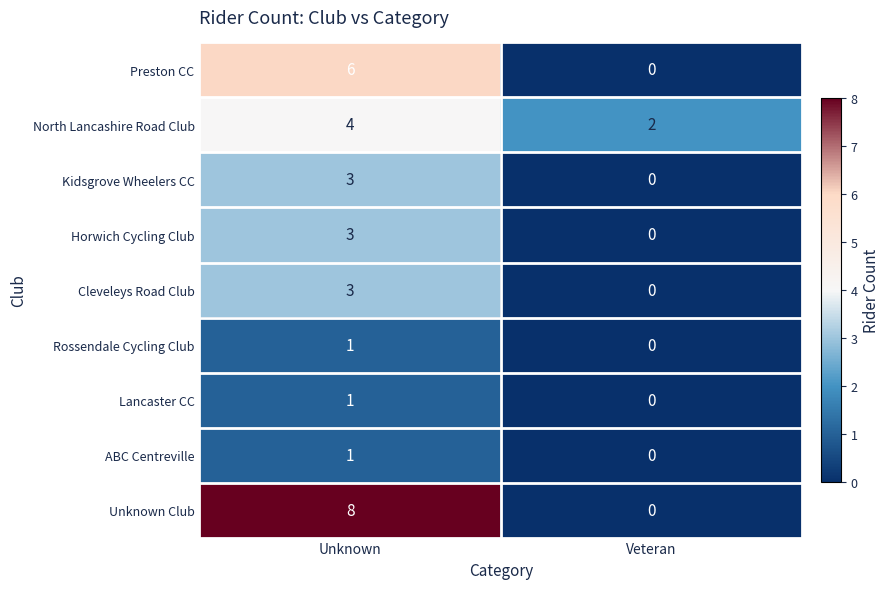

What is the difference between the maximum and minimum values in the Unknown Club series?

8